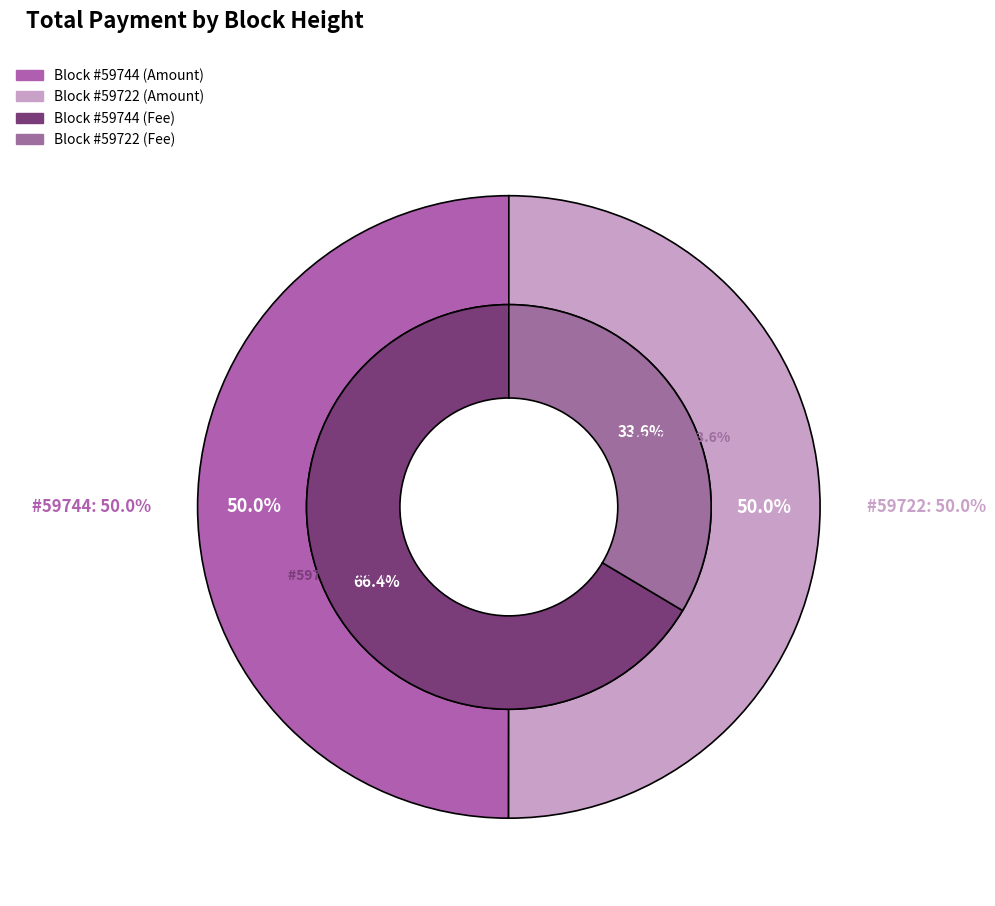

What is the majority slice?

59722